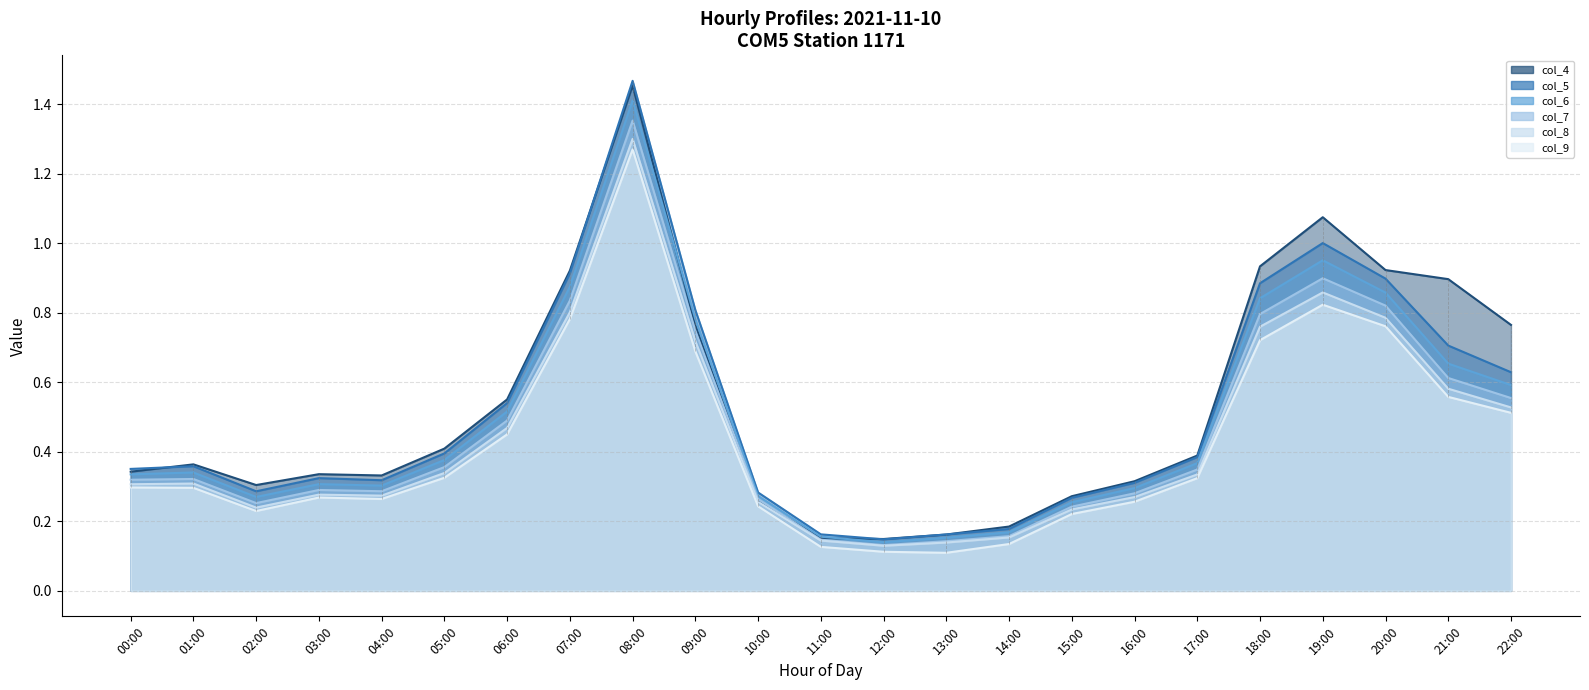

List the labels in order of col_5 value, largest first.

08:00, 19:00, 07:00, 20:00, 18:00, 09:00, 21:00, 22:00, 06:00, 05:00, 17:00, 01:00, 00:00, 03:00, 04:00, 16:00, 02:00, 10:00, 15:00, 14:00, 11:00, 13:00, 12:00